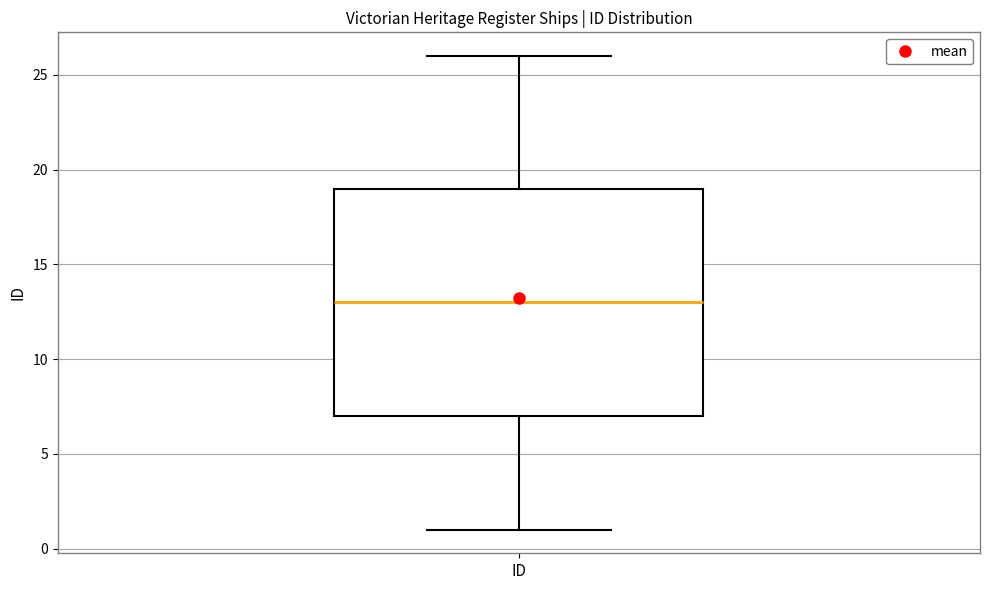

Transcribe this box plot: give where the median line is, the range the box spans, and where the two whiskers end, as read against the y-axis. The values are not printed on the chart, so give them approximately, as read against the axis.

median 13, box 7 to 19, whiskers 1 to 26